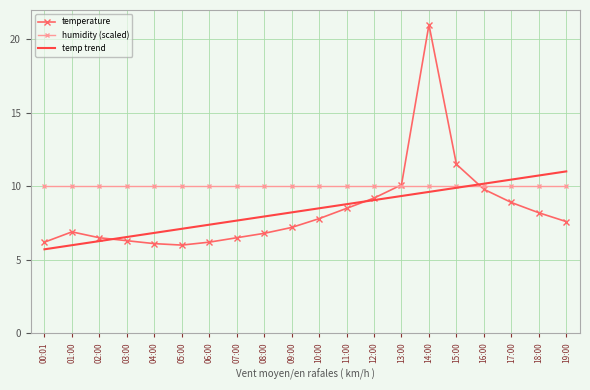

What is the approximate value of temp trend at 19:00?

11.0